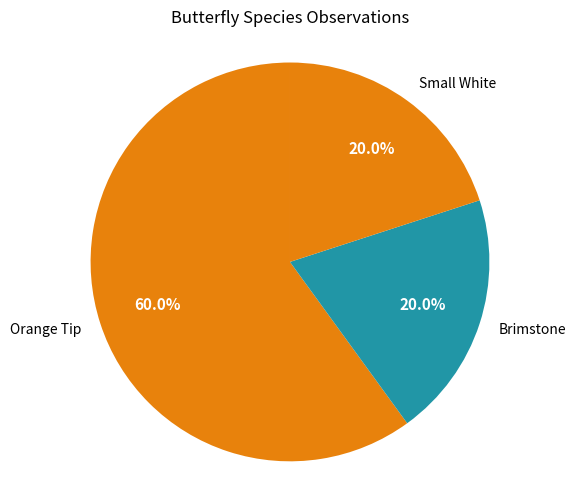

How many slices are in this pie chart?

3